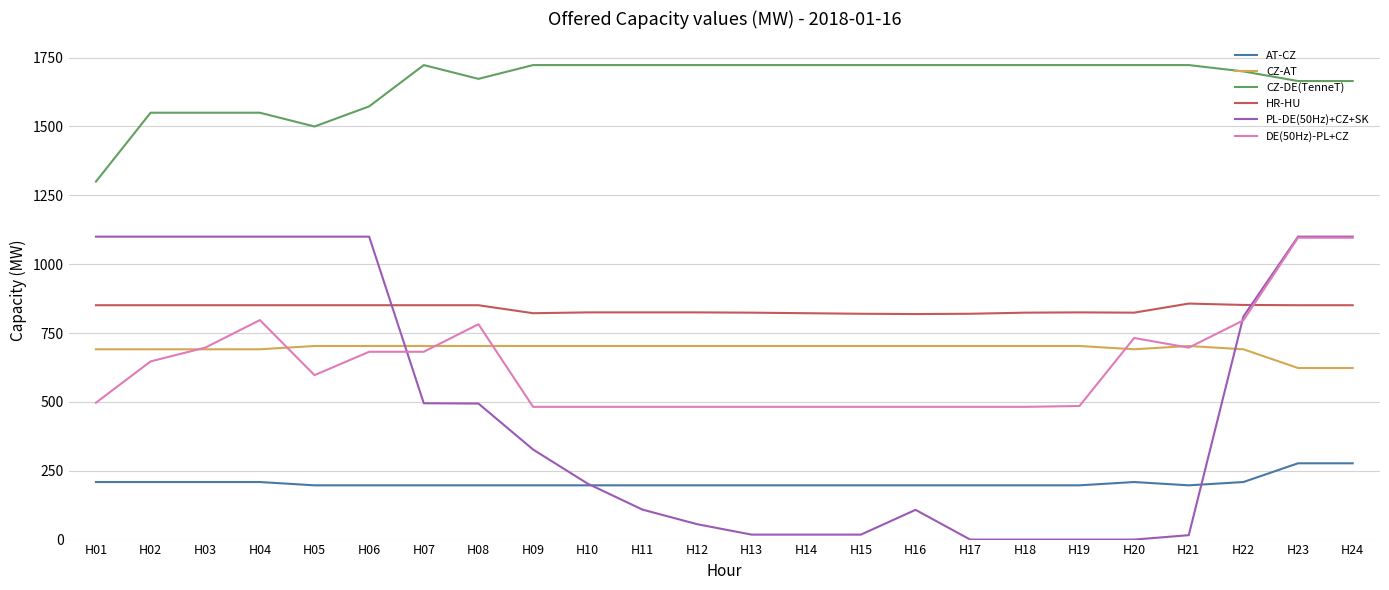

Which series changed the most between H10 and H23?

PL-DE(50Hz)+CZ+SK